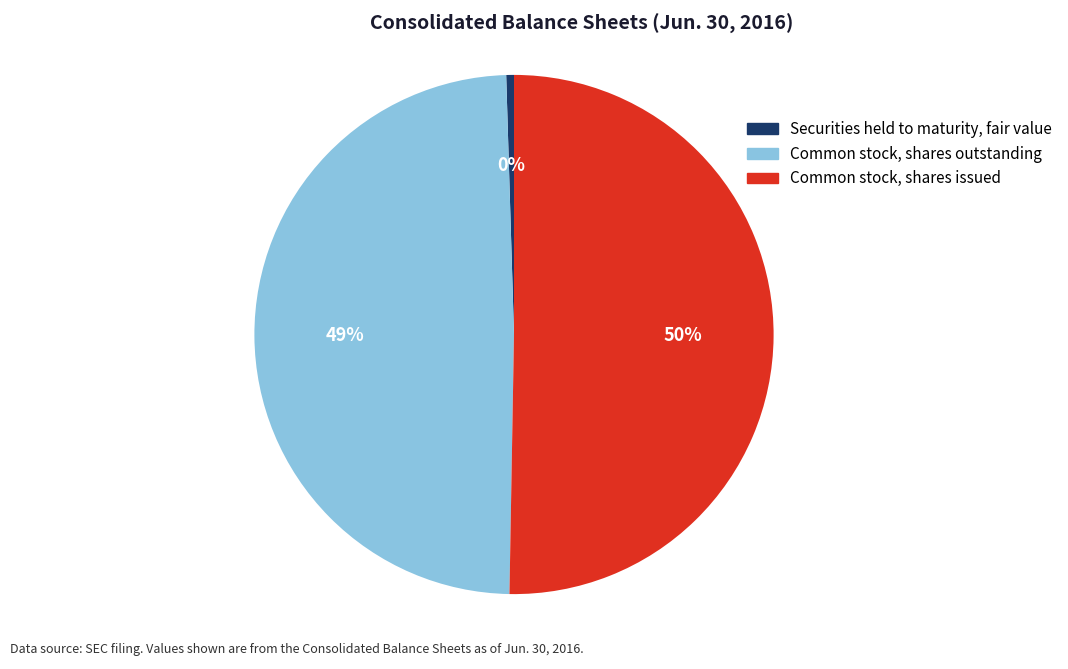

To the nearest percent, what percentage of the pie is Common stock, shares outstanding?

49%